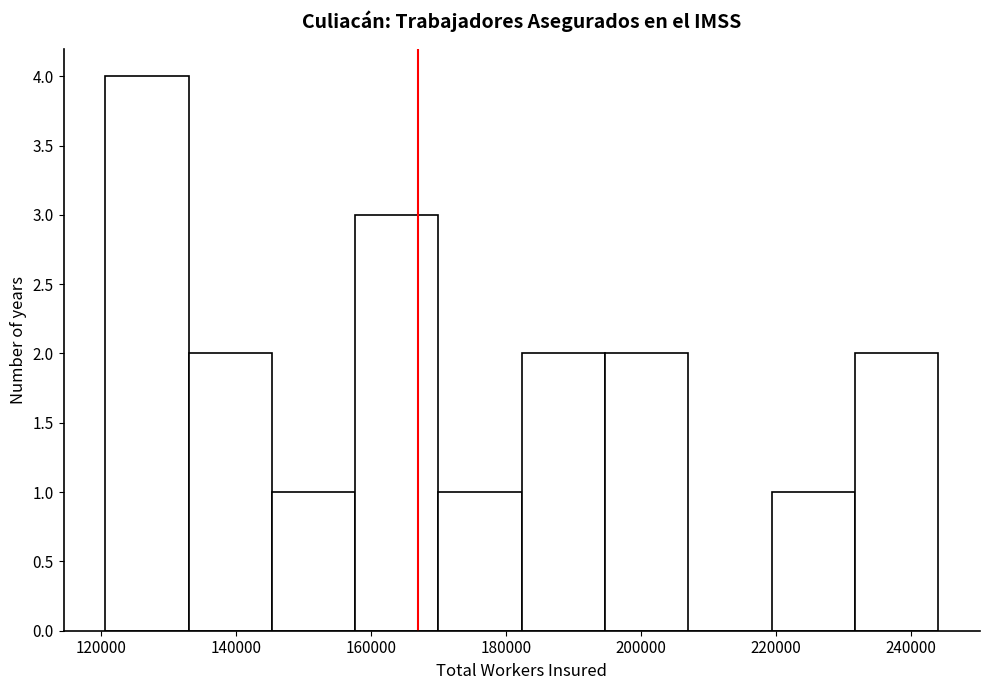

Which range on the x-axis has the tallest bar?

120000 to 132000